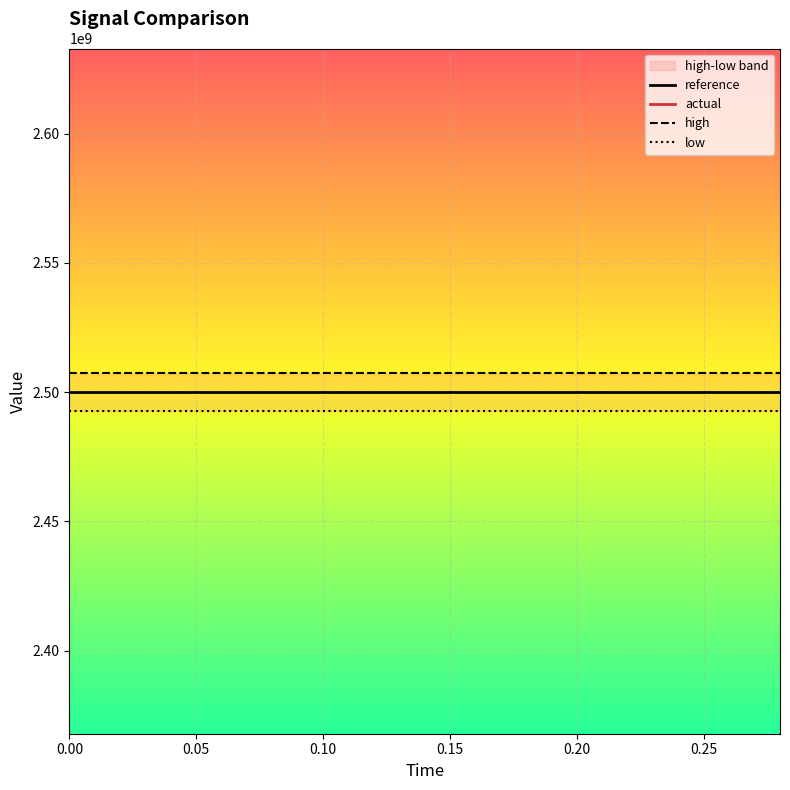

What is the sum of all low values?

37387500000.0